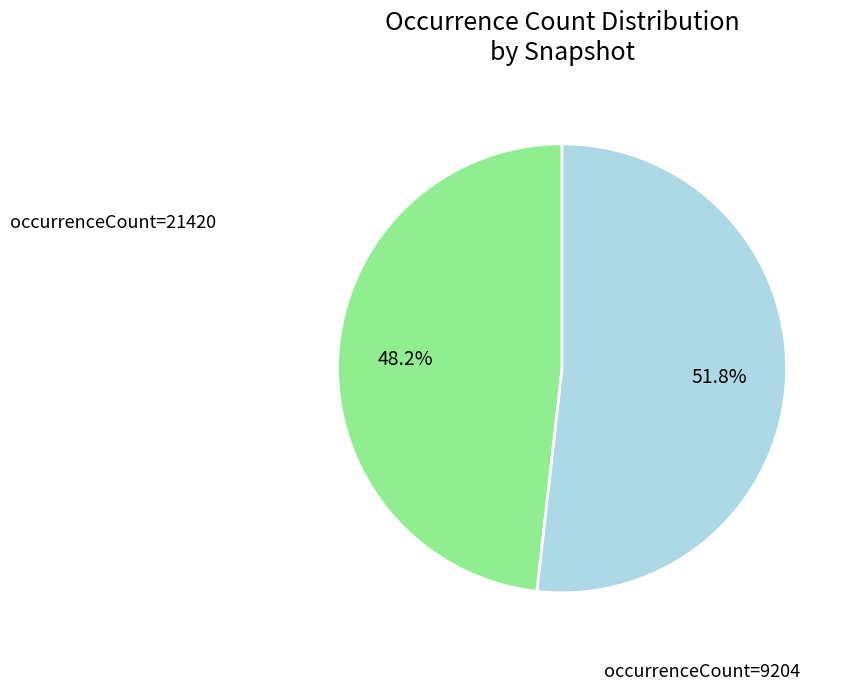

Is there a majority slice in this chart?

Yes